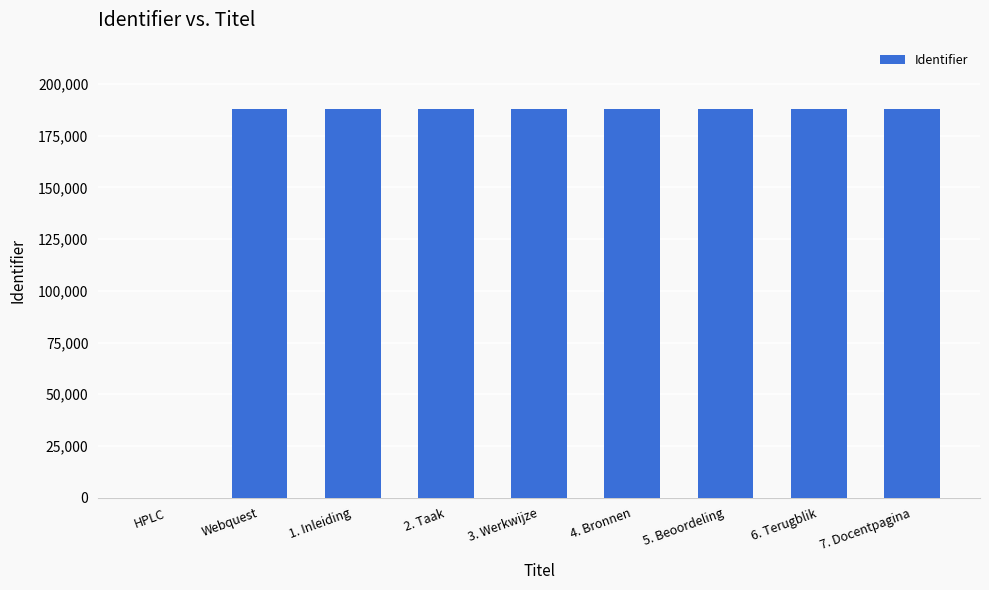

What is the maximum value shown in the chart?

188033